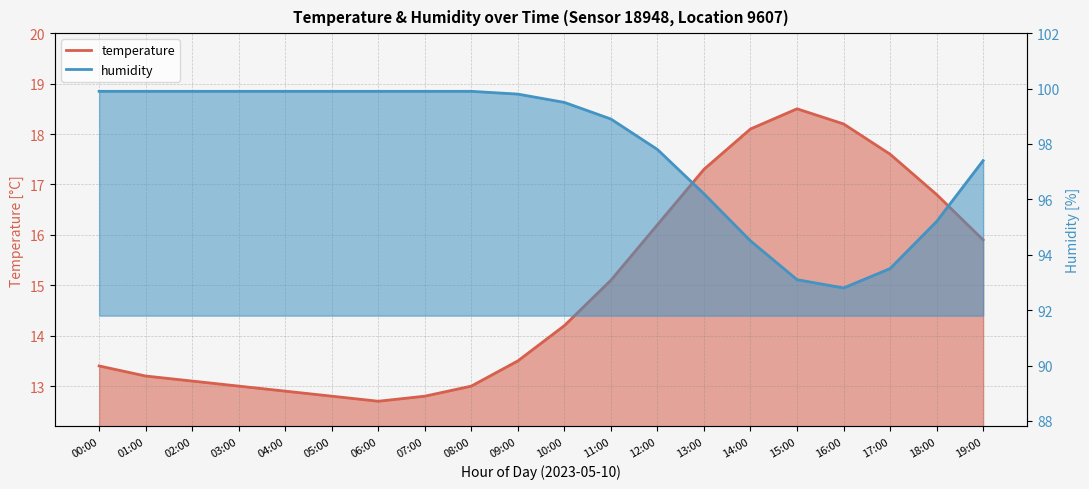

What is the smallest value displayed?

12.7